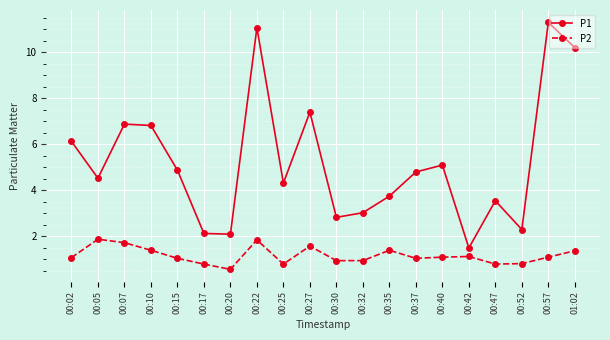

Which series has the largest range (max minus min)?

P1